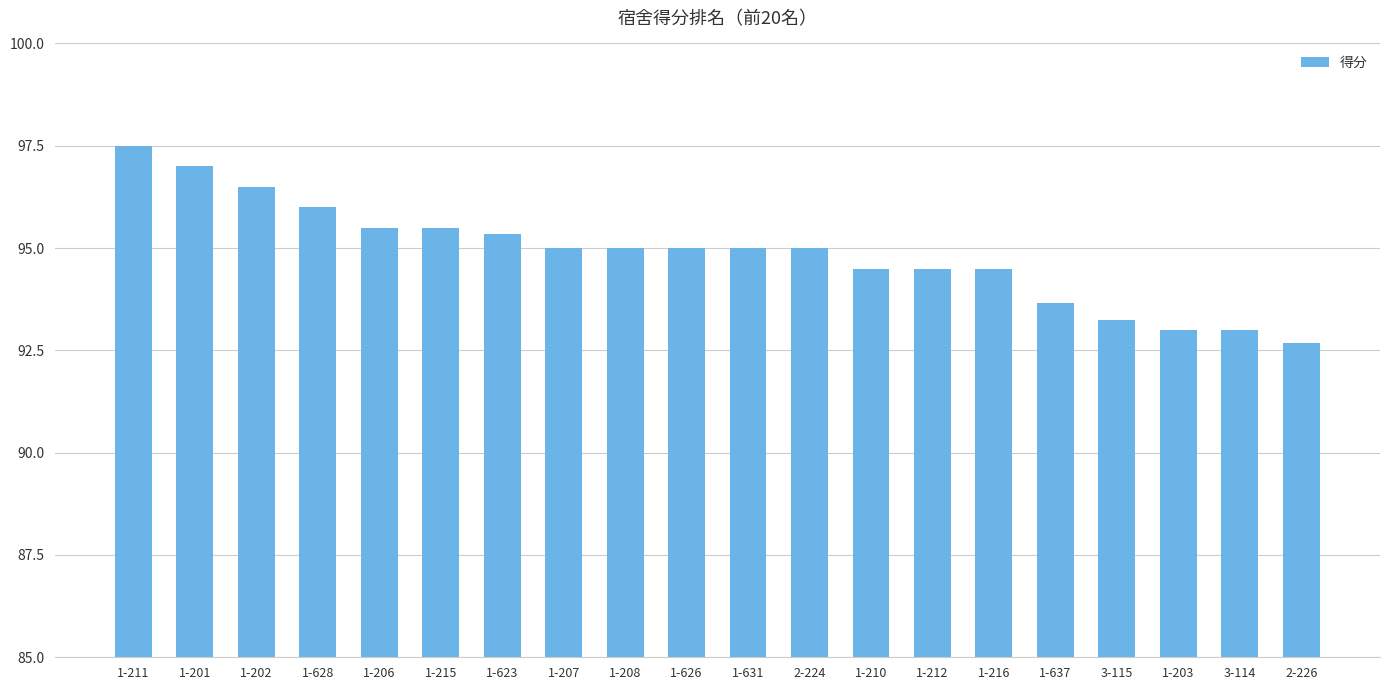

What is the difference between the values at 1-202 and 1-208?

1.5